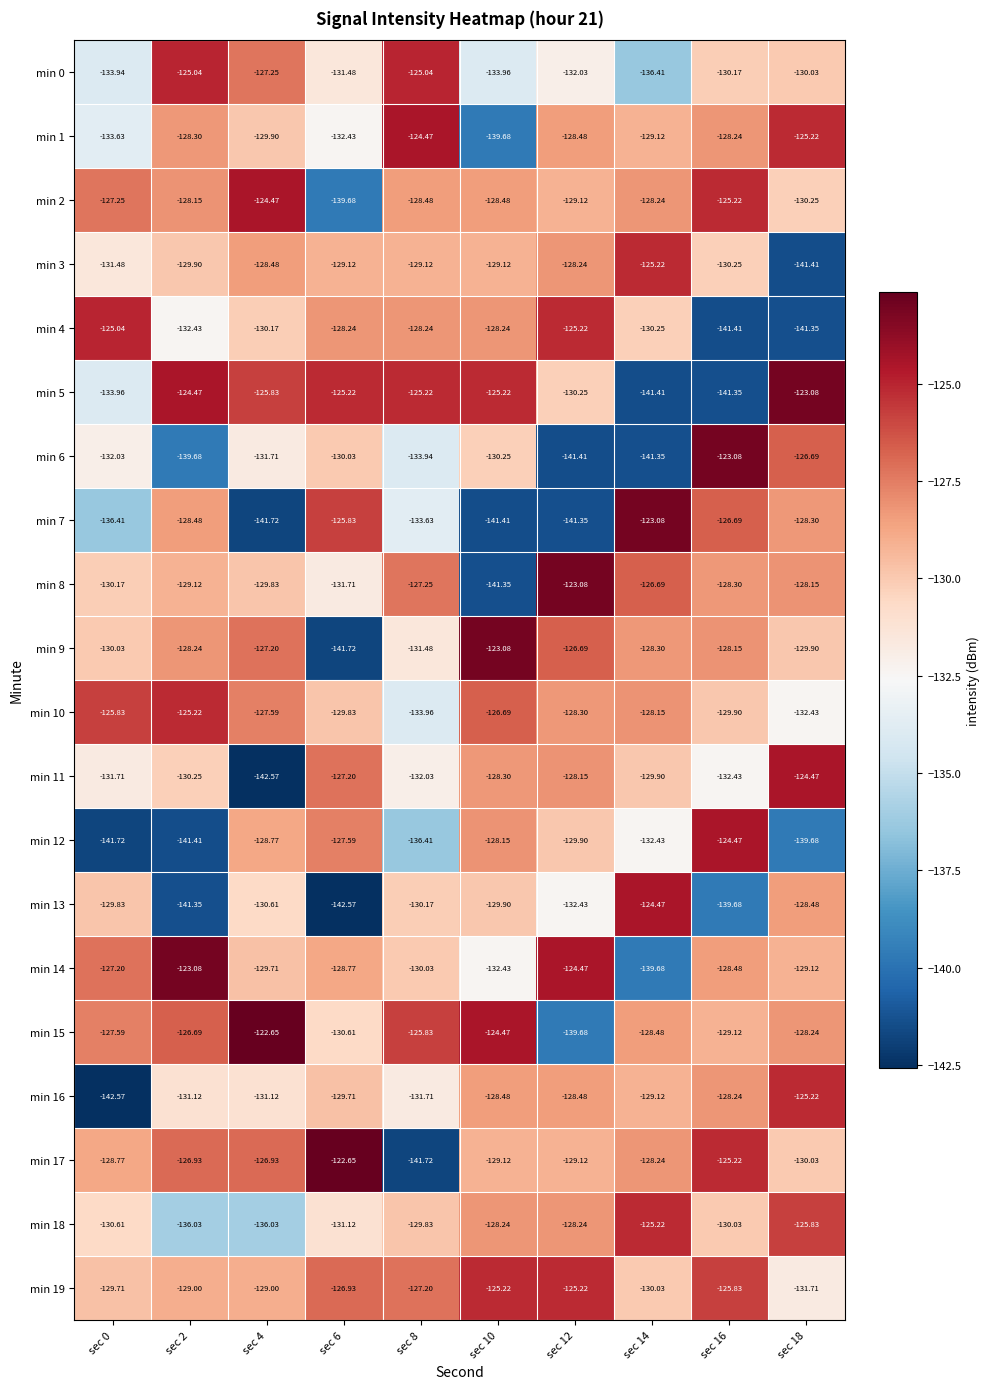

What is the total value across all series at sec 18?

-2599.6